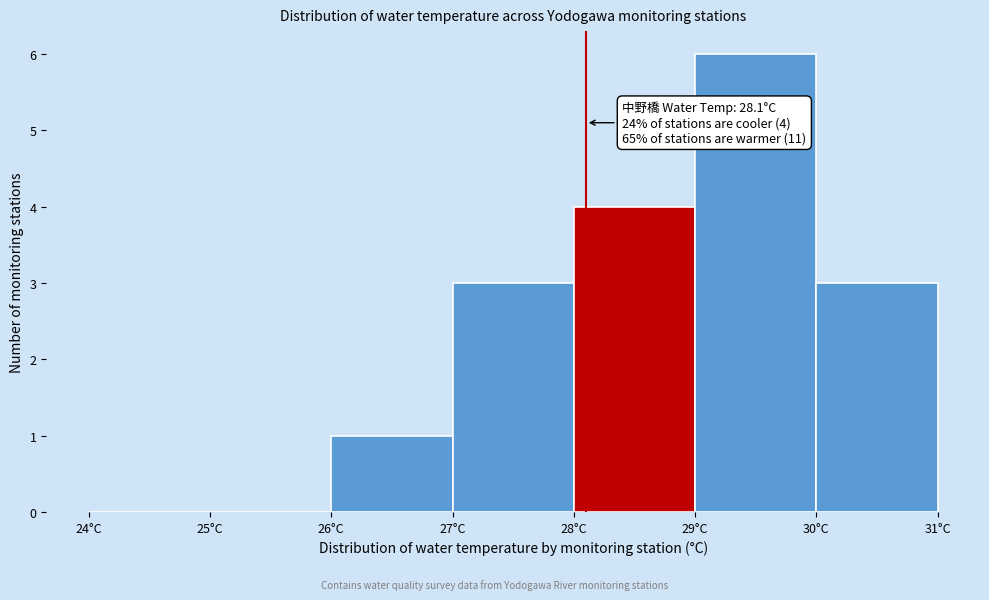

Which range on the x-axis has the tallest bar?

29 to 30